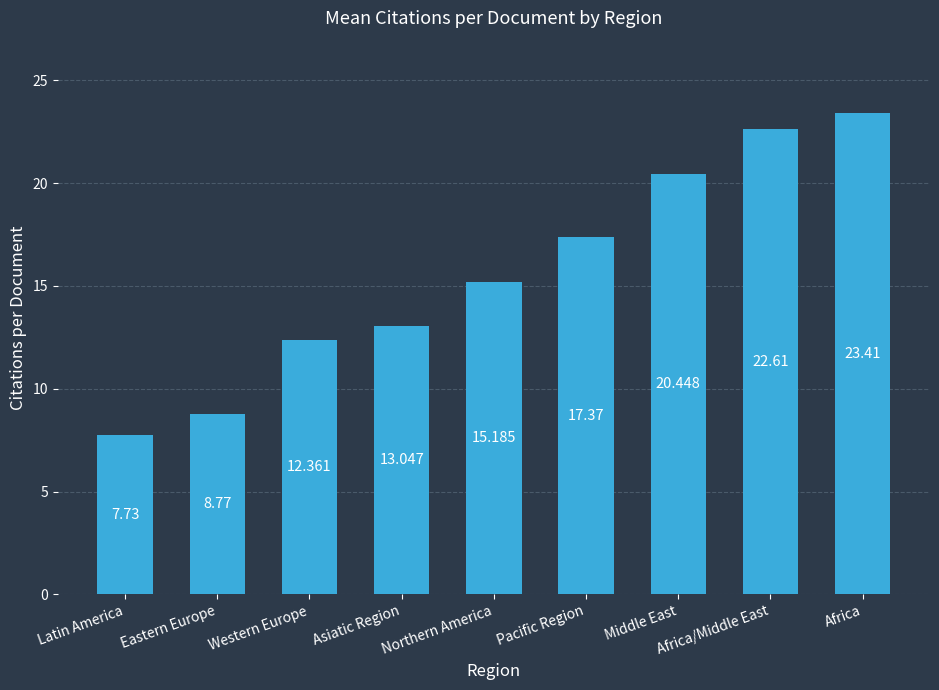

List the labels in order of value, largest first.

Africa, Africa/Middle East, Middle East, Pacific Region, Northern America, Asiatic Region, Western Europe, Eastern Europe, Latin America